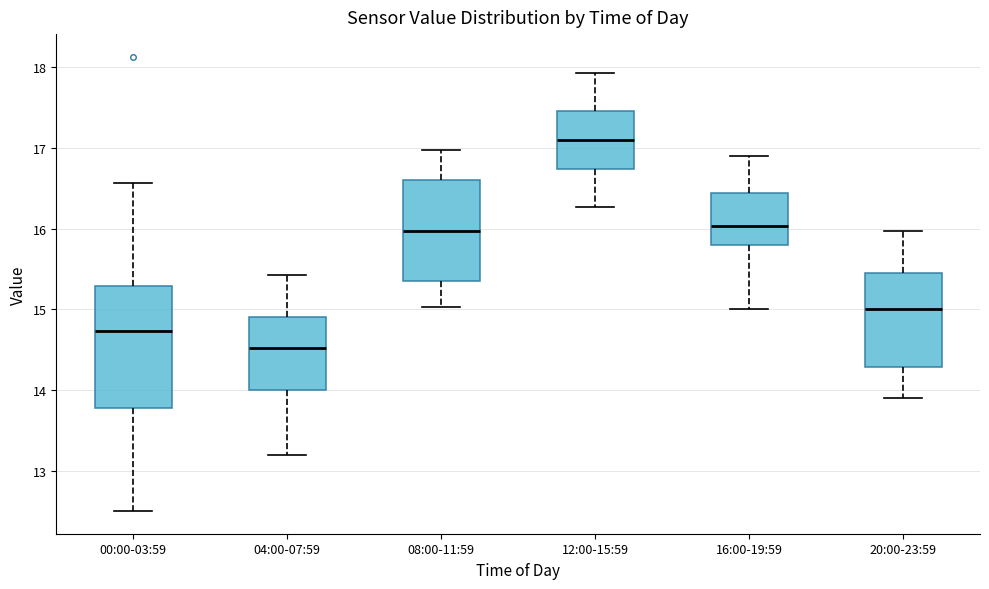

Which box has the highest median line?

12:00-15:59